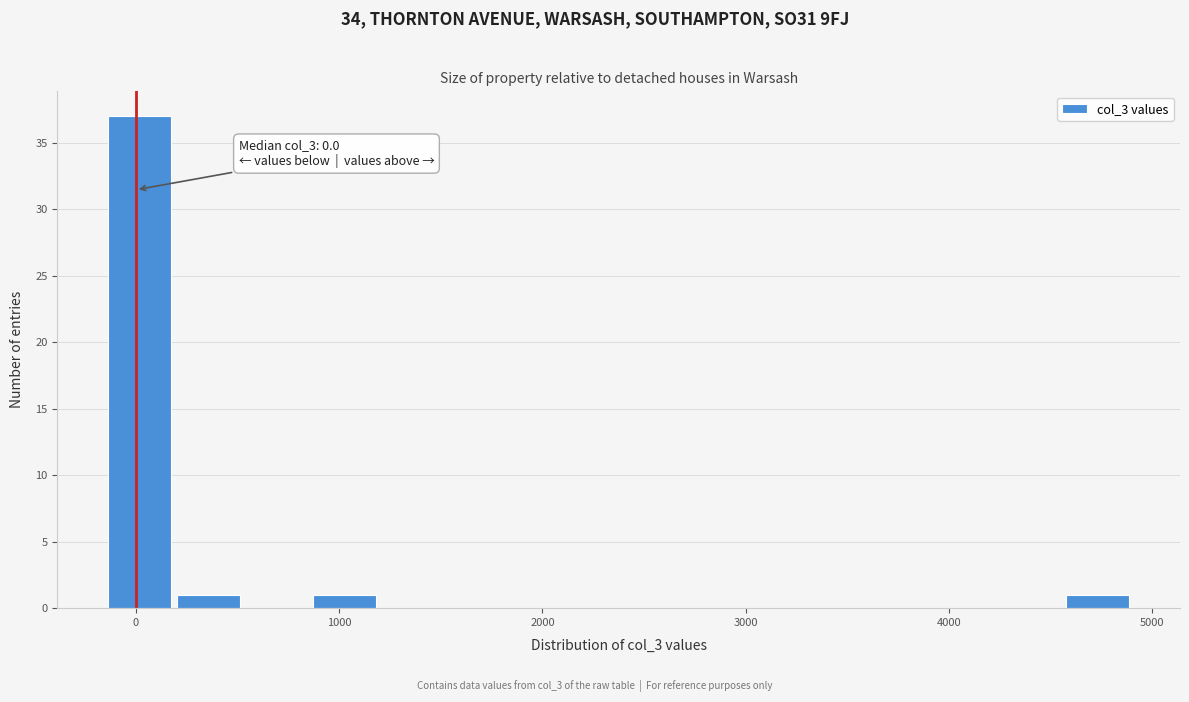

Read against the x-axis, roughly where is the centre of the tallest bar?

0